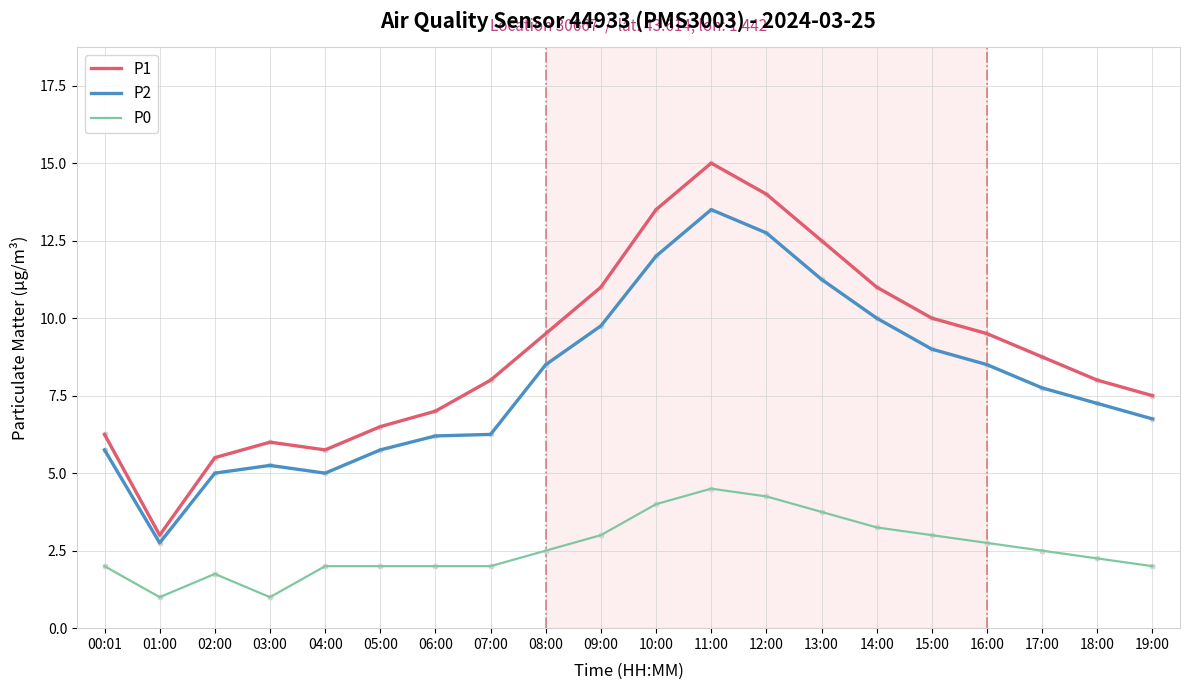

At which category is the sum across all series the highest?

11:00